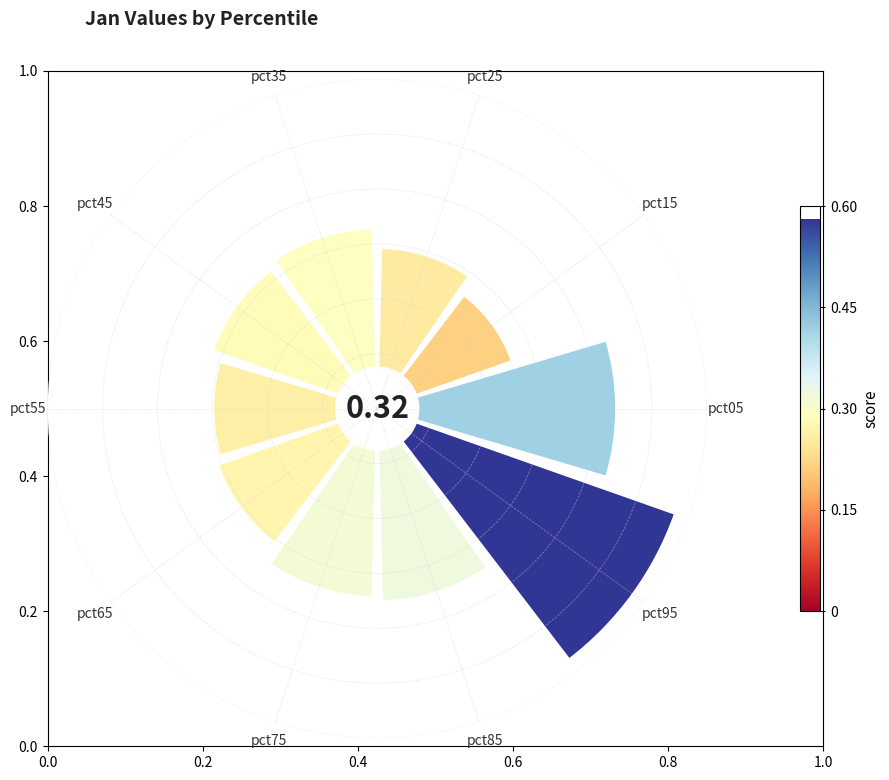

Which slice is the smallest?

pct15